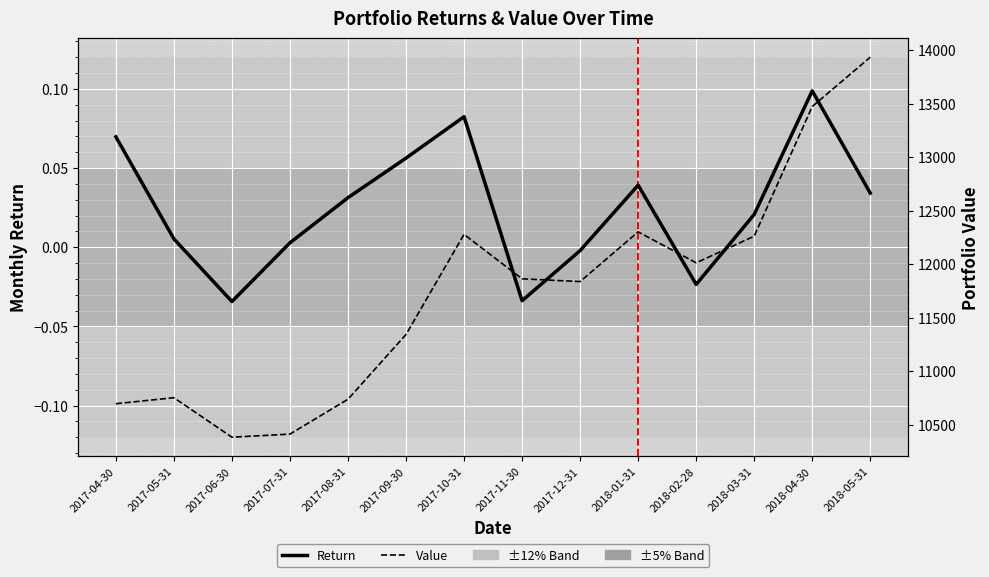

True or false: Value and Return cross at least once.

False